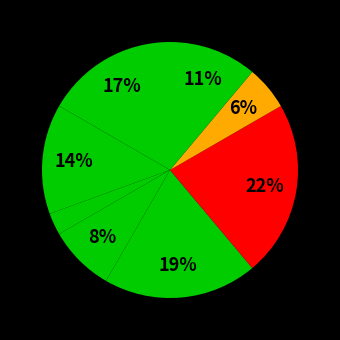

Rank the categories by value from lowest to highest.

Генеральний директор, Начальник, Головний лікар, Ректор, В.о. начальника, В.о. директора, Директор, Завідувач філією